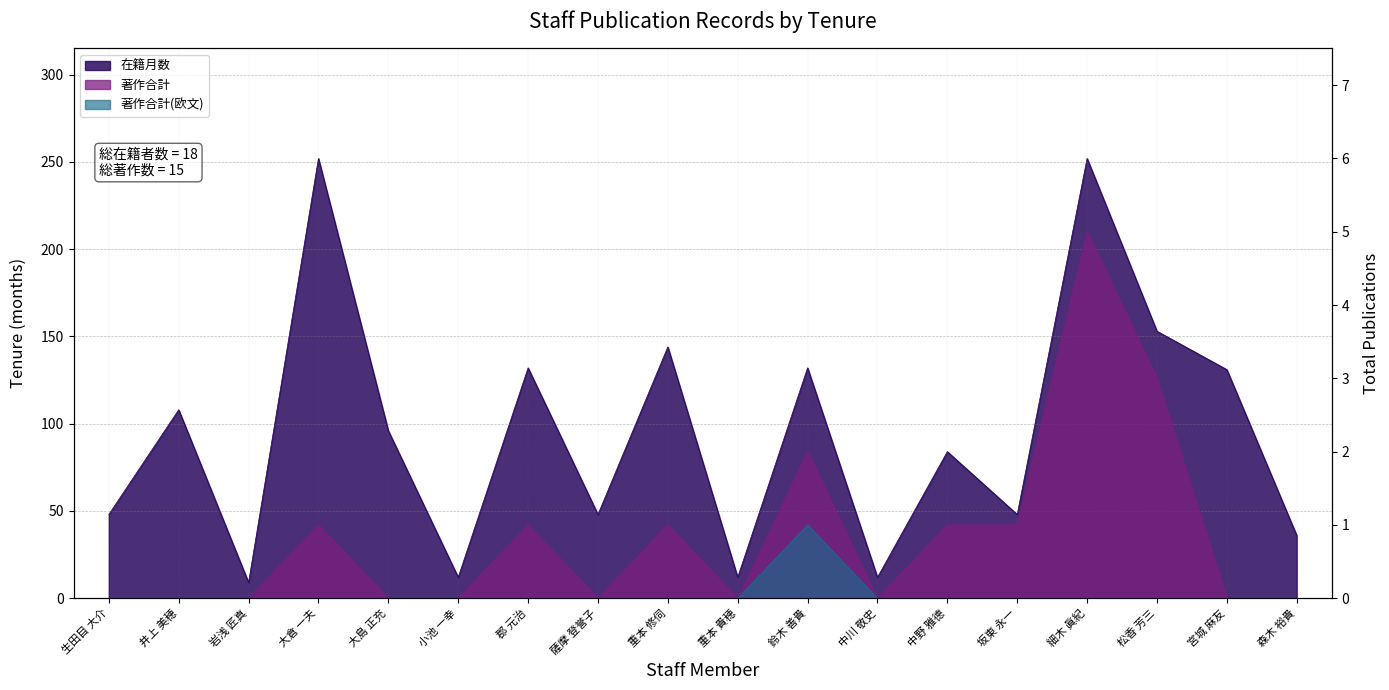

At which category is the sum across all series the highest?

細木 眞紀